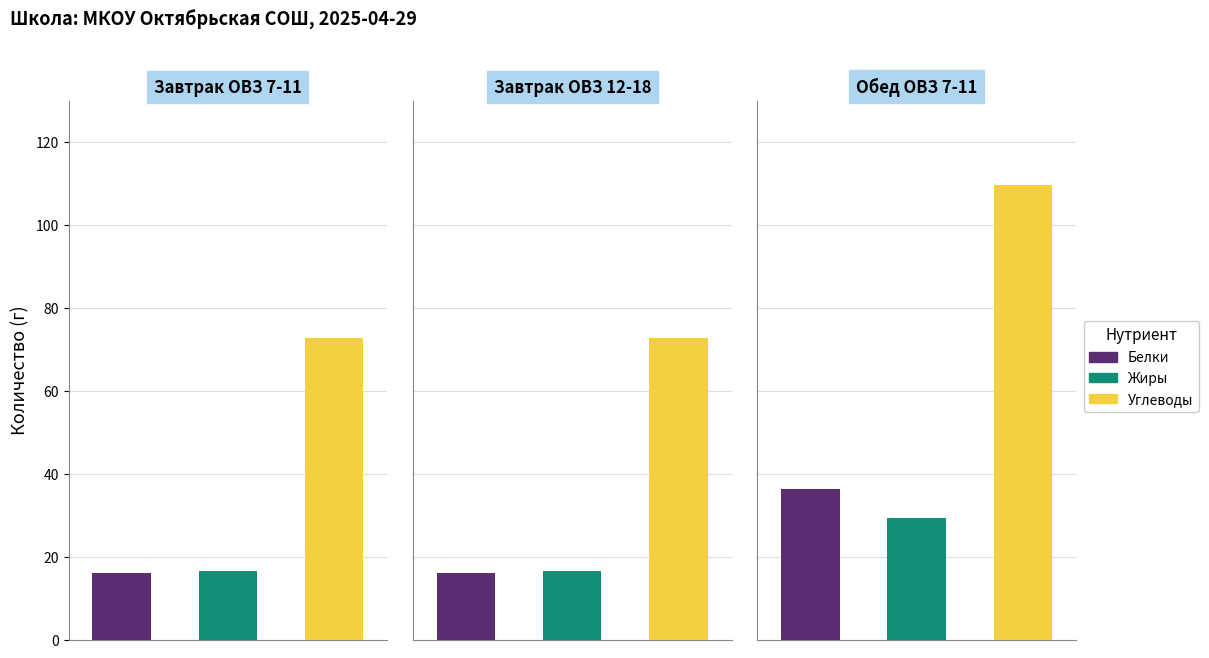

Which series has the largest total across all categories?

Углеводы